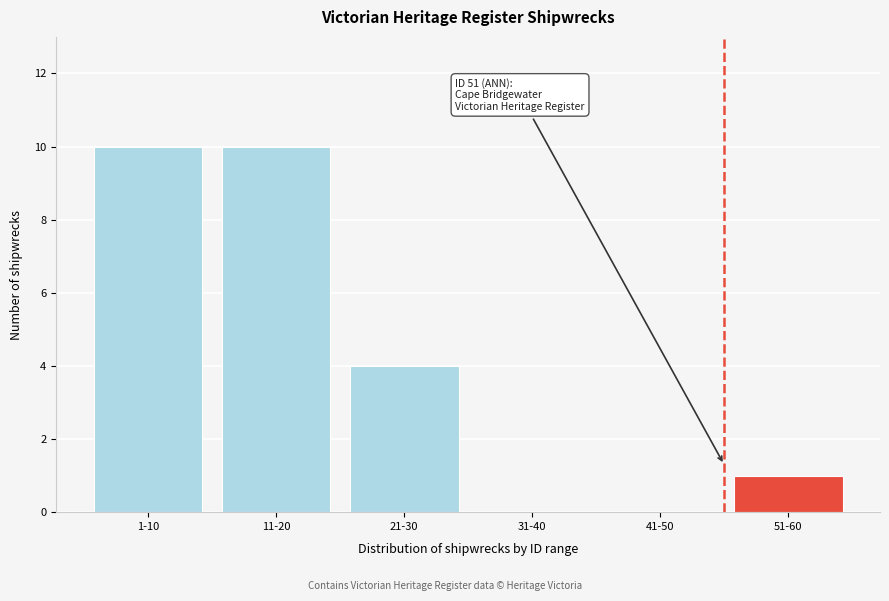

Reading right to left, what are all the values shown in this chart?

51-60=1	41-50=0	31-40=0	21-30=4	11-20=10	1-10=10